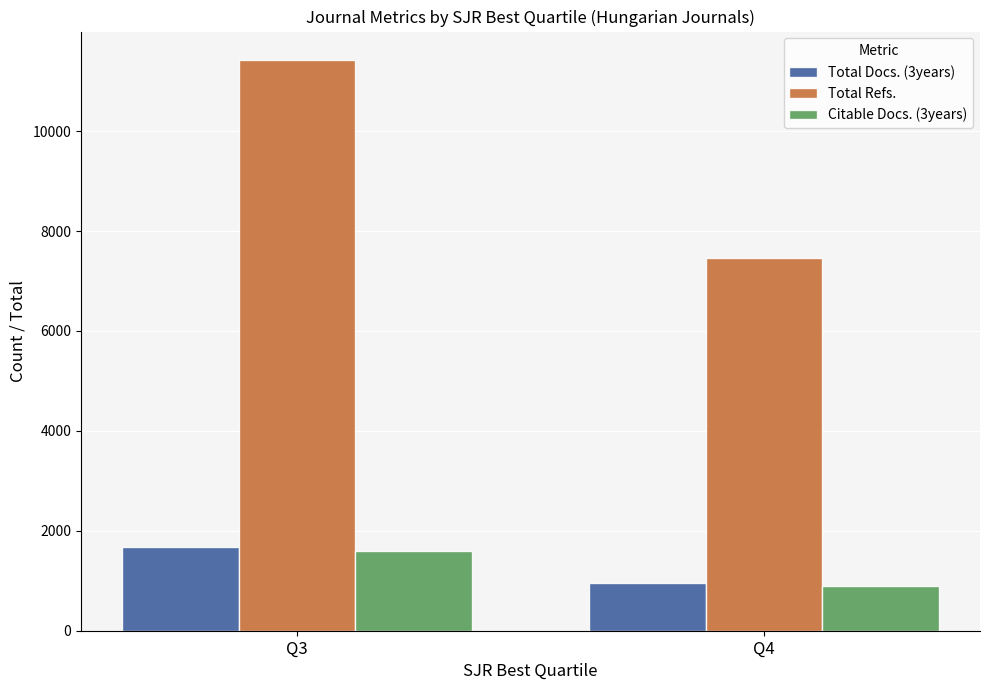

Between Q3 and Q4, which series saw the biggest shift?

Total Refs.